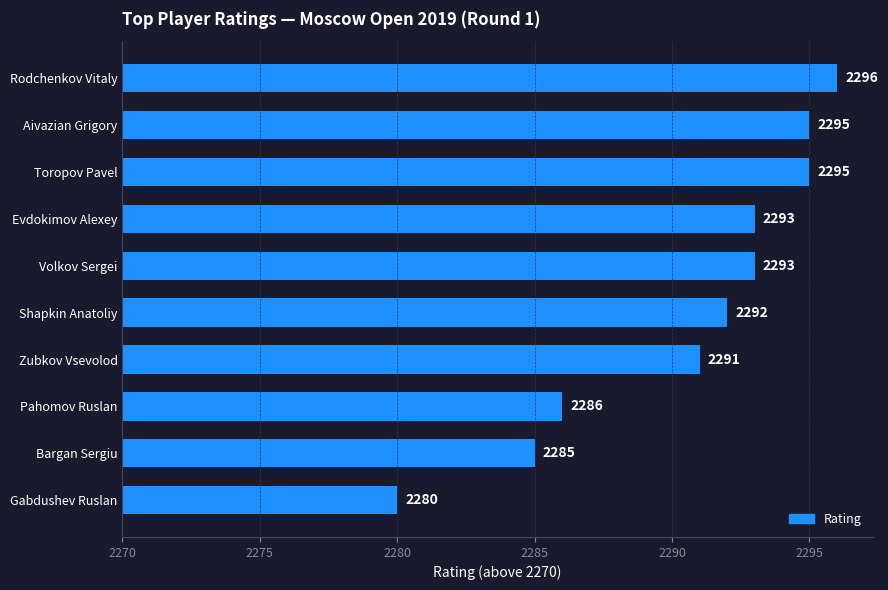

What is the difference between the second highest and minimum values?

15